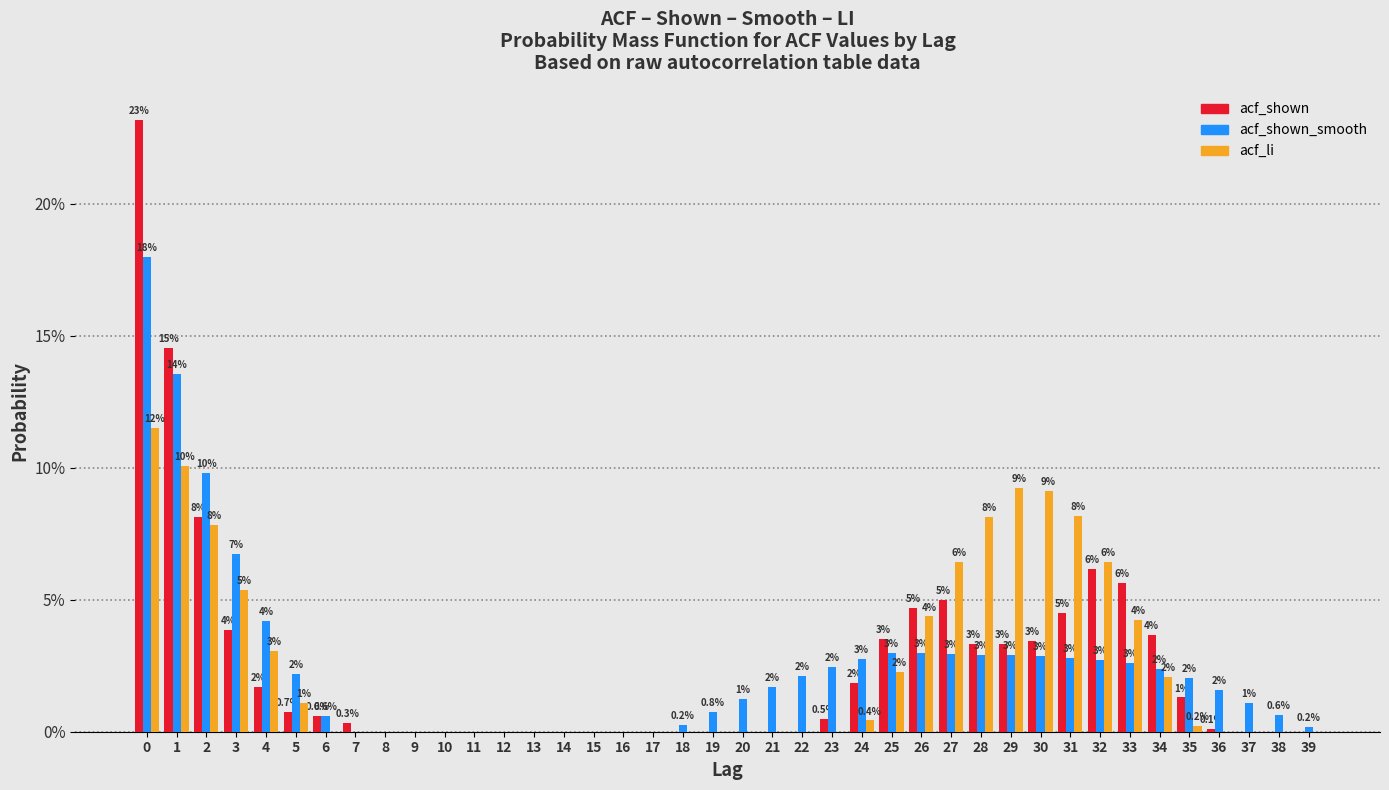

At which label is acf_li closest to 5?

3